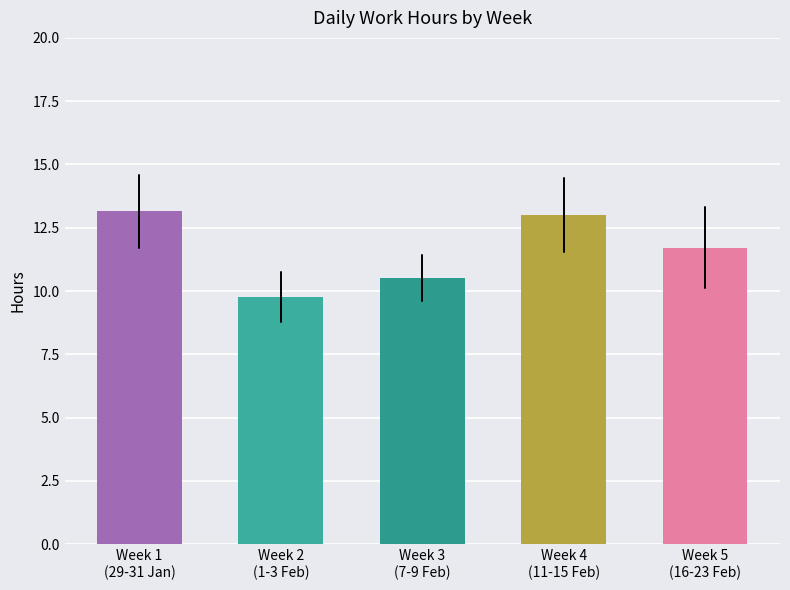

What is the smallest value displayed?

9.8